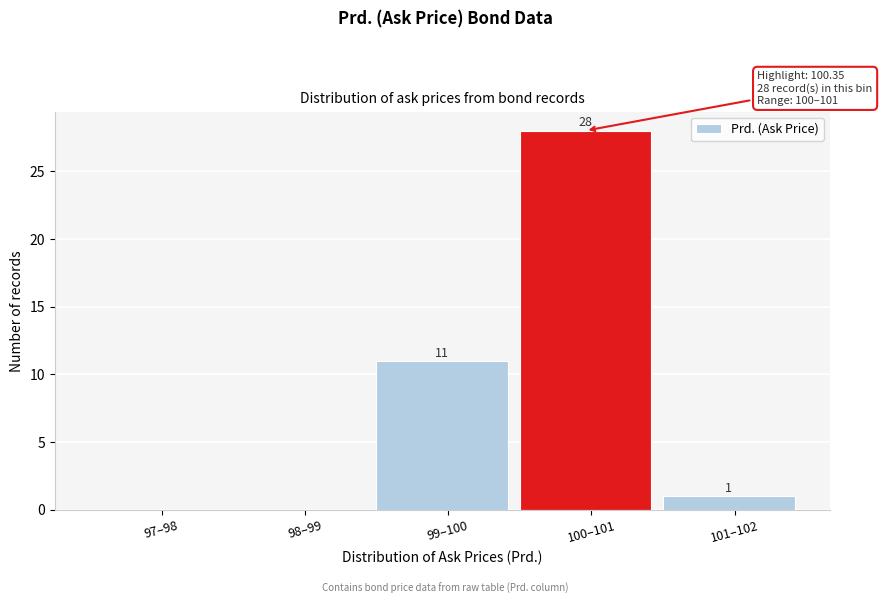

Reading left to right, list all the values displayed in this chart.

97–98=0	98–99=0	99–100=11	100–101=28	101–102=1